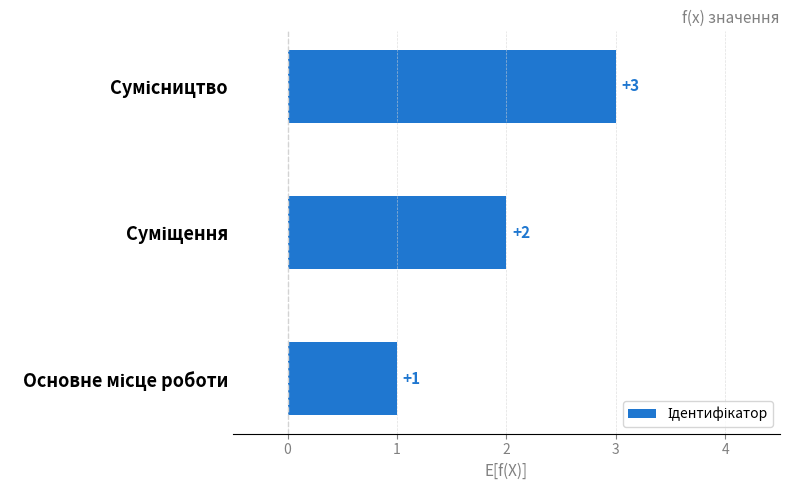

How many series are shown in this chart?

1